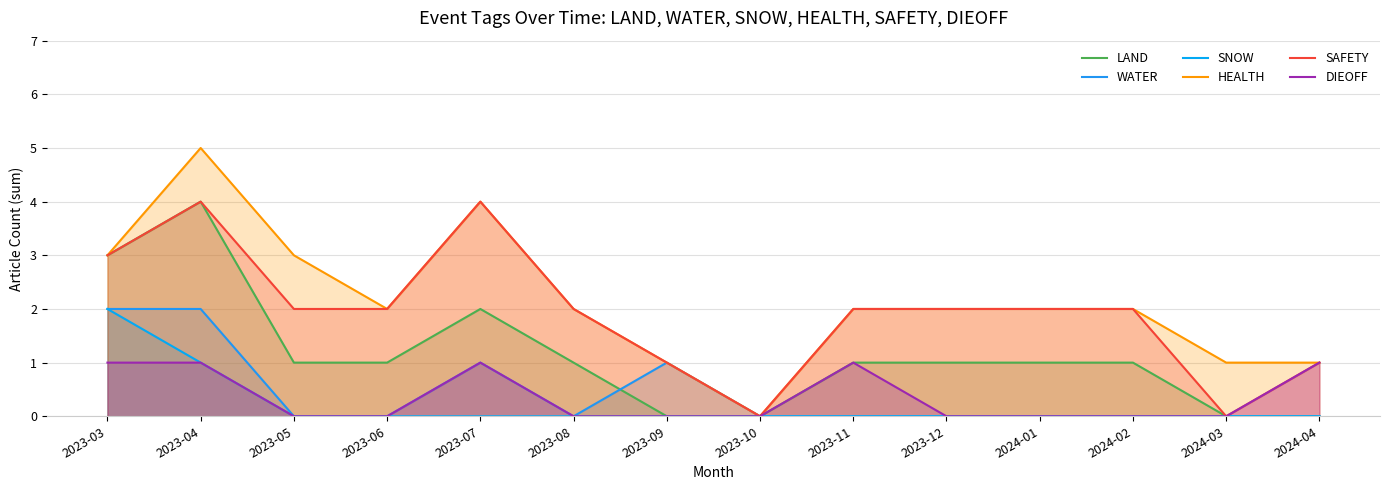

At which category does HEALTH reach its first local peak?

2023-04